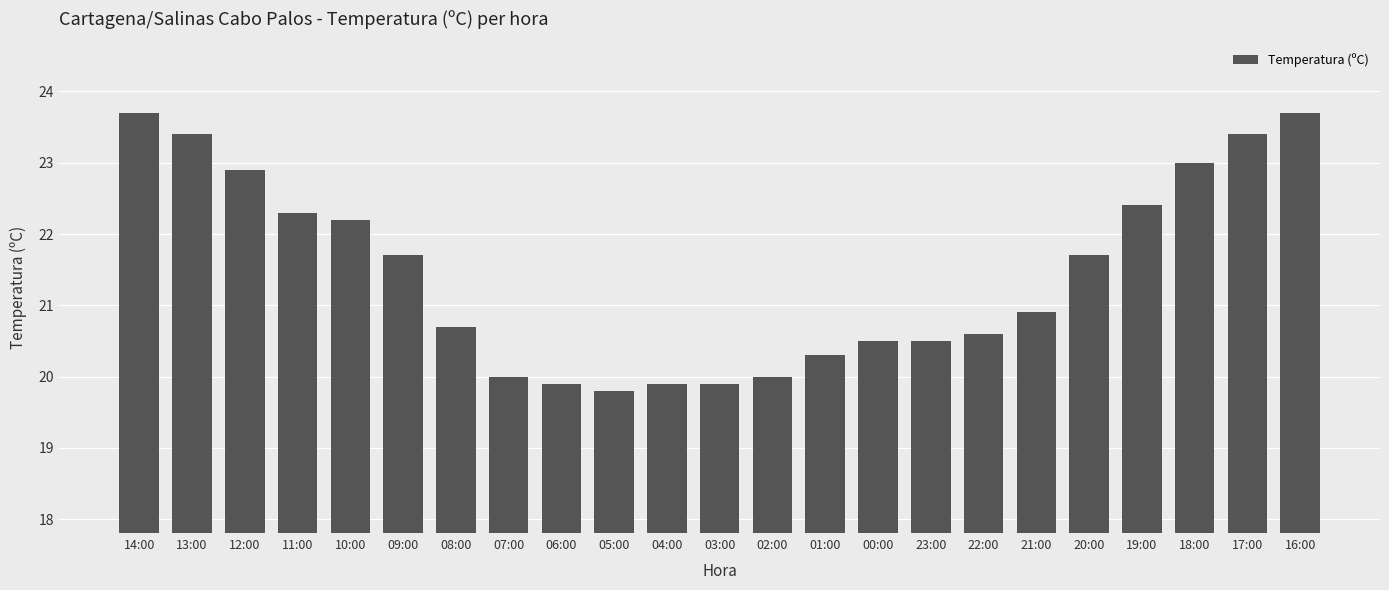

Reading left to right, what are all the values shown in this chart?

14:00=23.7	13:00=23.4	12:00=22.9	11:00=22.3	10:00=22.2	09:00=21.7	08:00=20.7	07:00=20.0	06:00=19.9	05:00=19.8	04:00=19.9	03:00=19.9	02:00=20.0	01:00=20.3	00:00=20.5	23:00=20.5	22:00=20.6	21:00=20.9	20:00=21.7	19:00=22.4	18:00=23.0	17:00=23.4	16:00=23.7